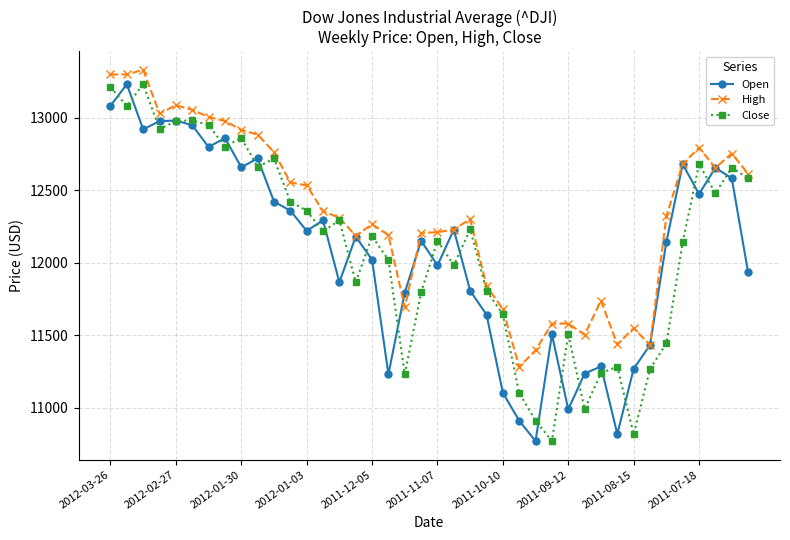

True or false: Close has more than 0 points higher than both neighbors.

True